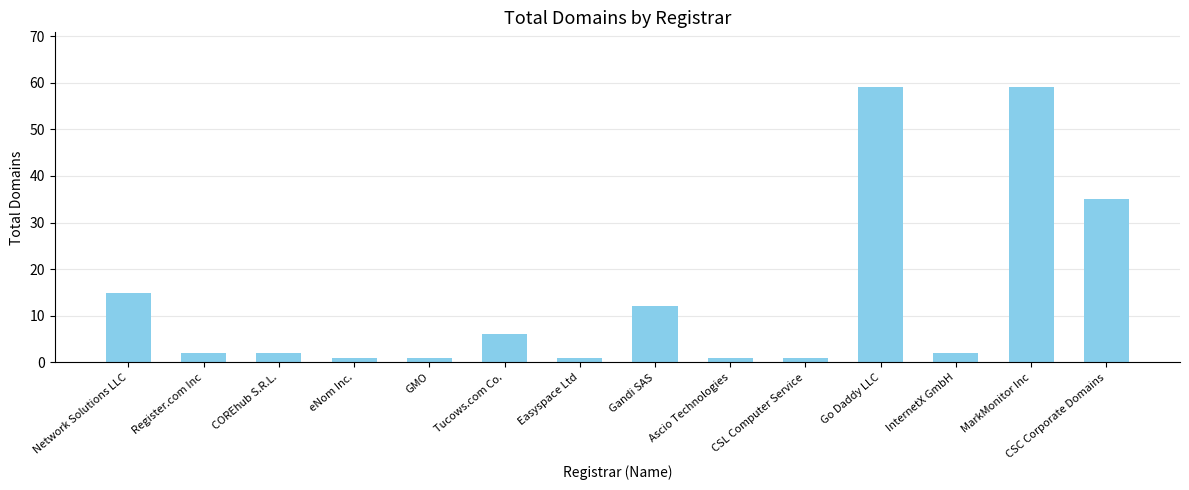

Does the chart contain stacked bars?

No